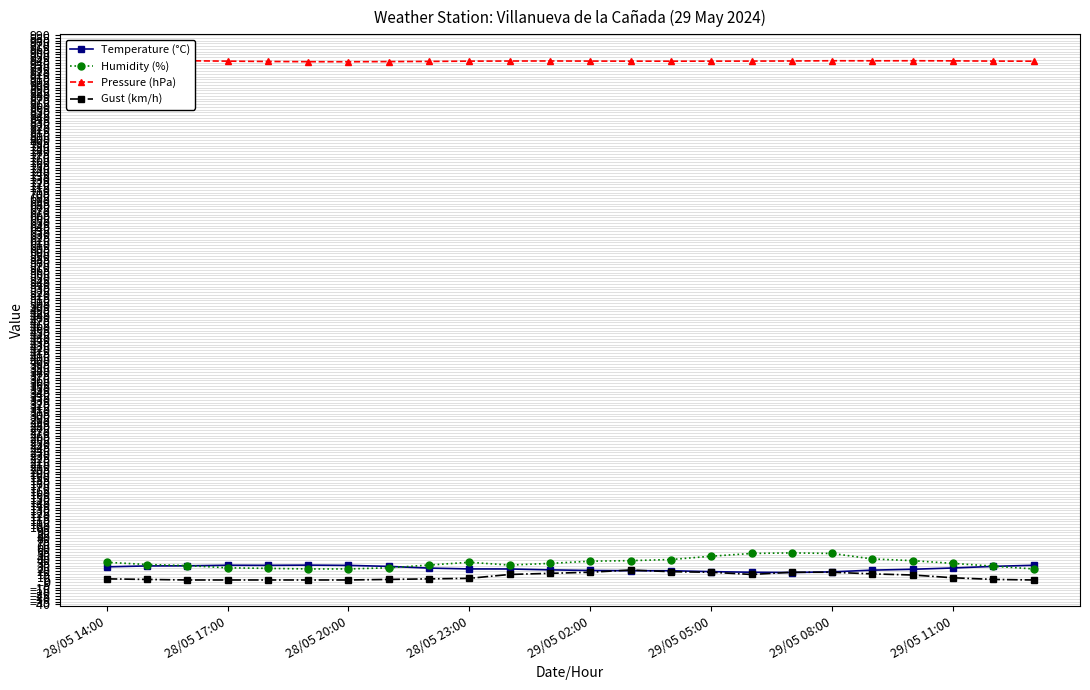

True or false: Temperature (°C) has a value of 25.7 at 29/05 11:00.

True